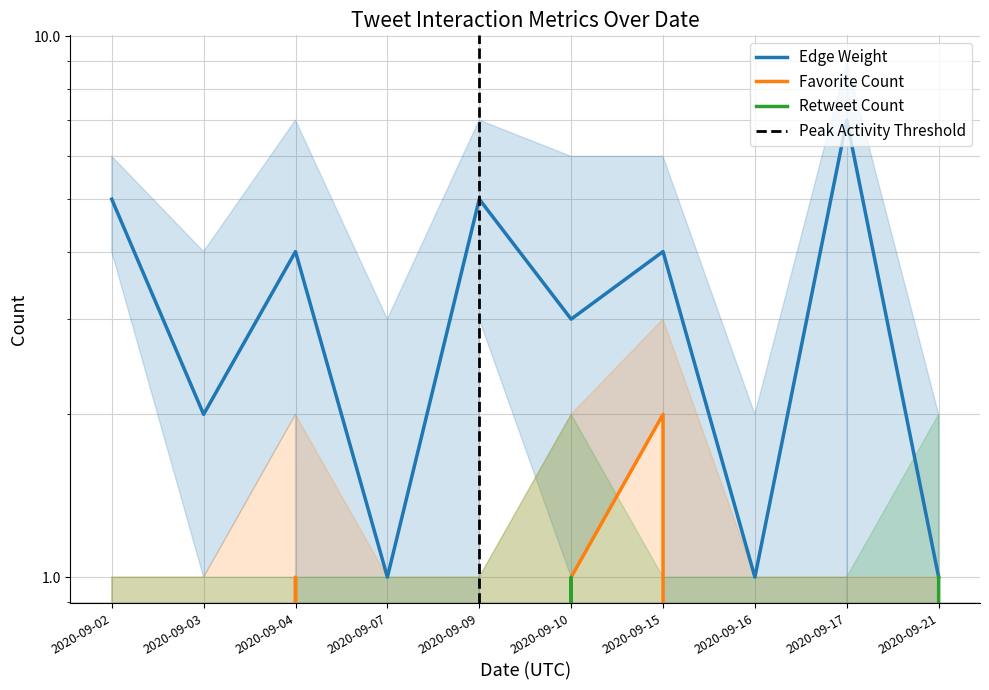

True or false: Edge Weight and Retweet Count cross at least once.

False